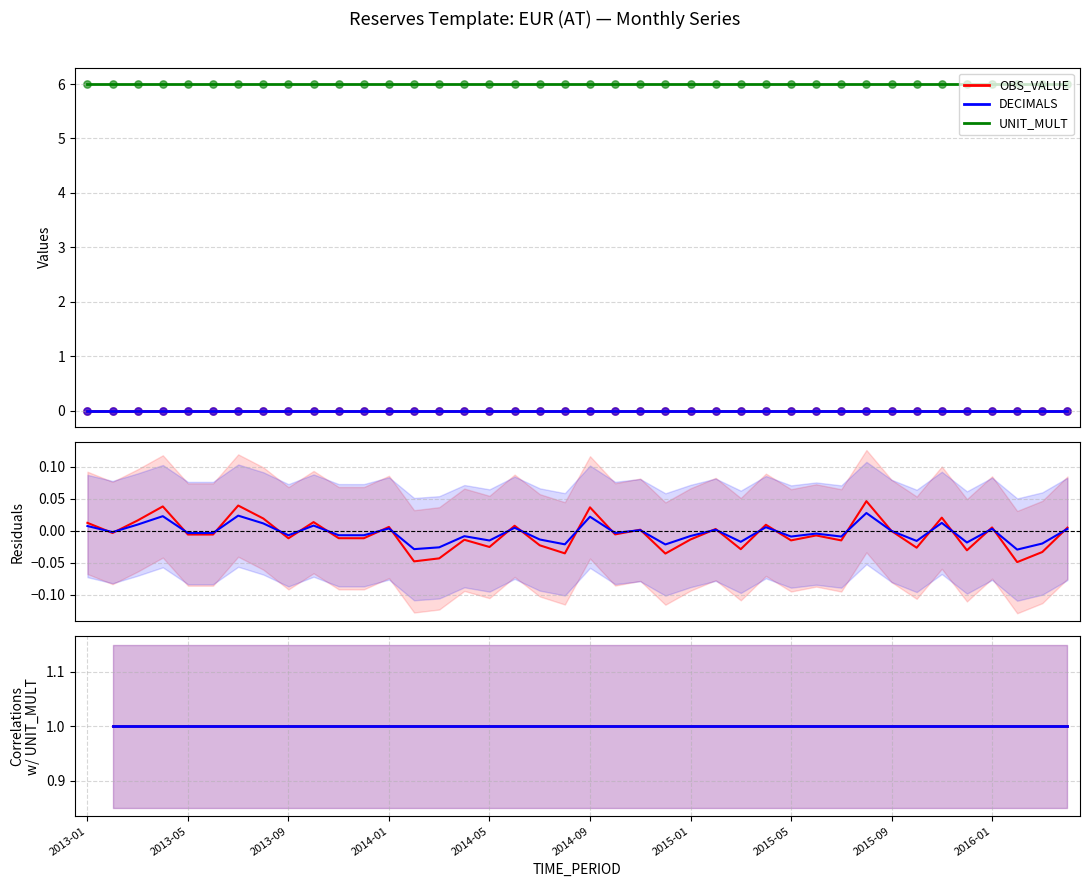

What is the total value across all series at 2013-01?

6